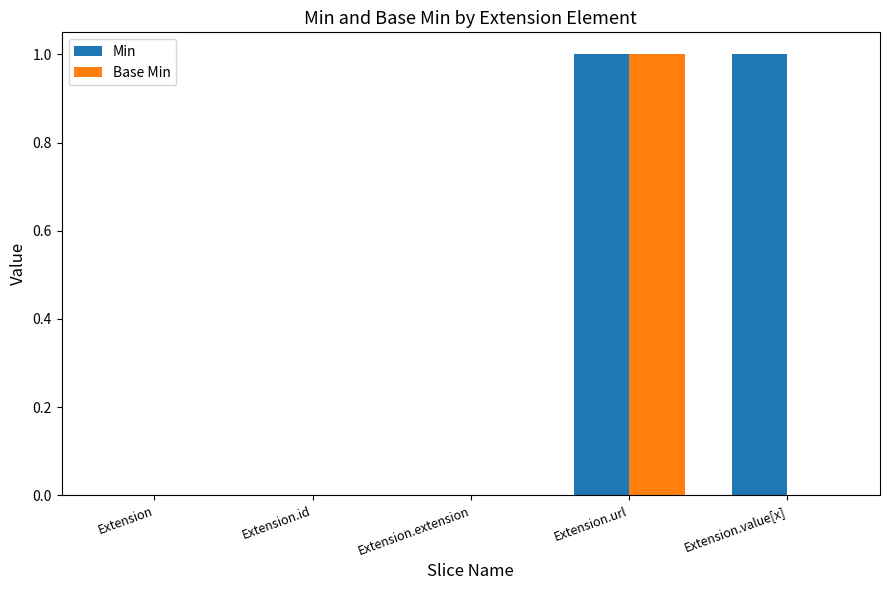

The value of Base Min at Extension.extension is 0. True or false?

True